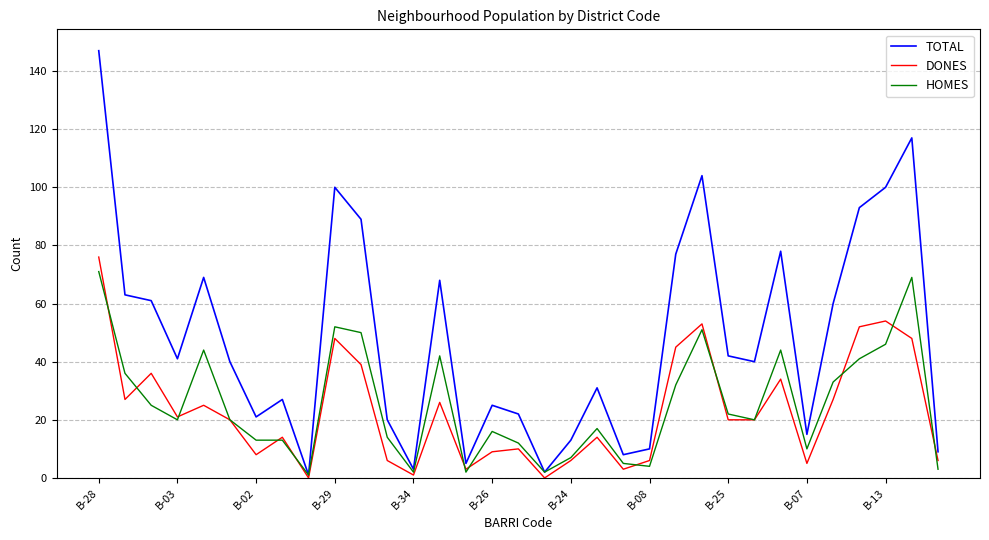

Which series has the largest total across all categories?

TOTAL